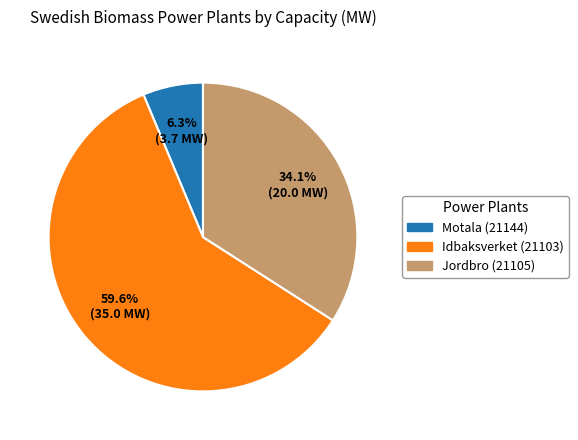

How many slices are in this pie chart?

3